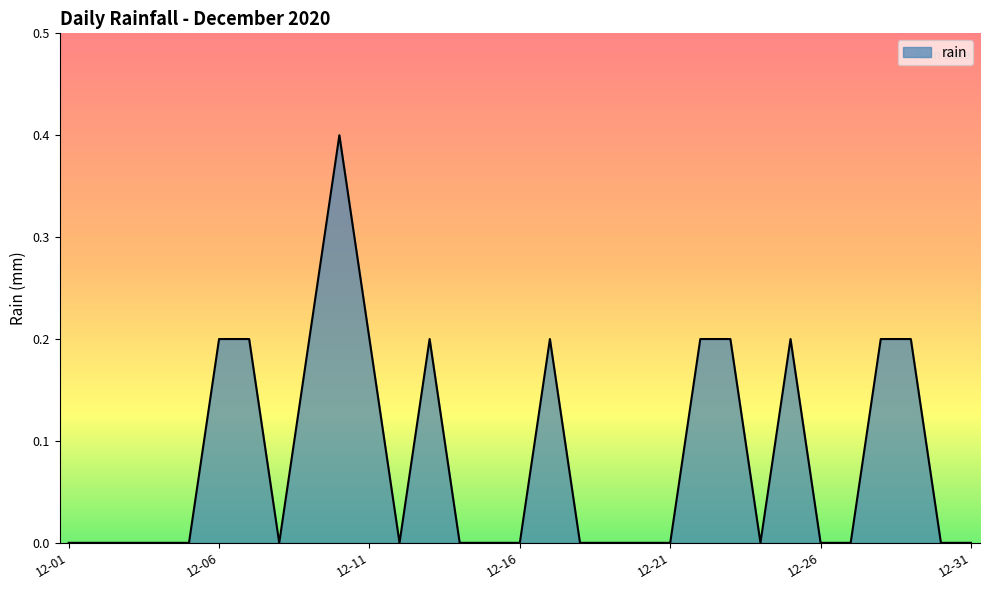

Reading left to right, list all the values displayed in this chart.

0.0	0.0	0.0	0.0	0.0	0.2	0.2	0.0	0.2	0.4	0.2	0.0	0.2	0.0	0.0	0.0	0.2	0.0	0.0	0.0	0.0	0.2	0.2	0.0	0.2	0.0	0.0	0.2	0.2	0.0	0.0